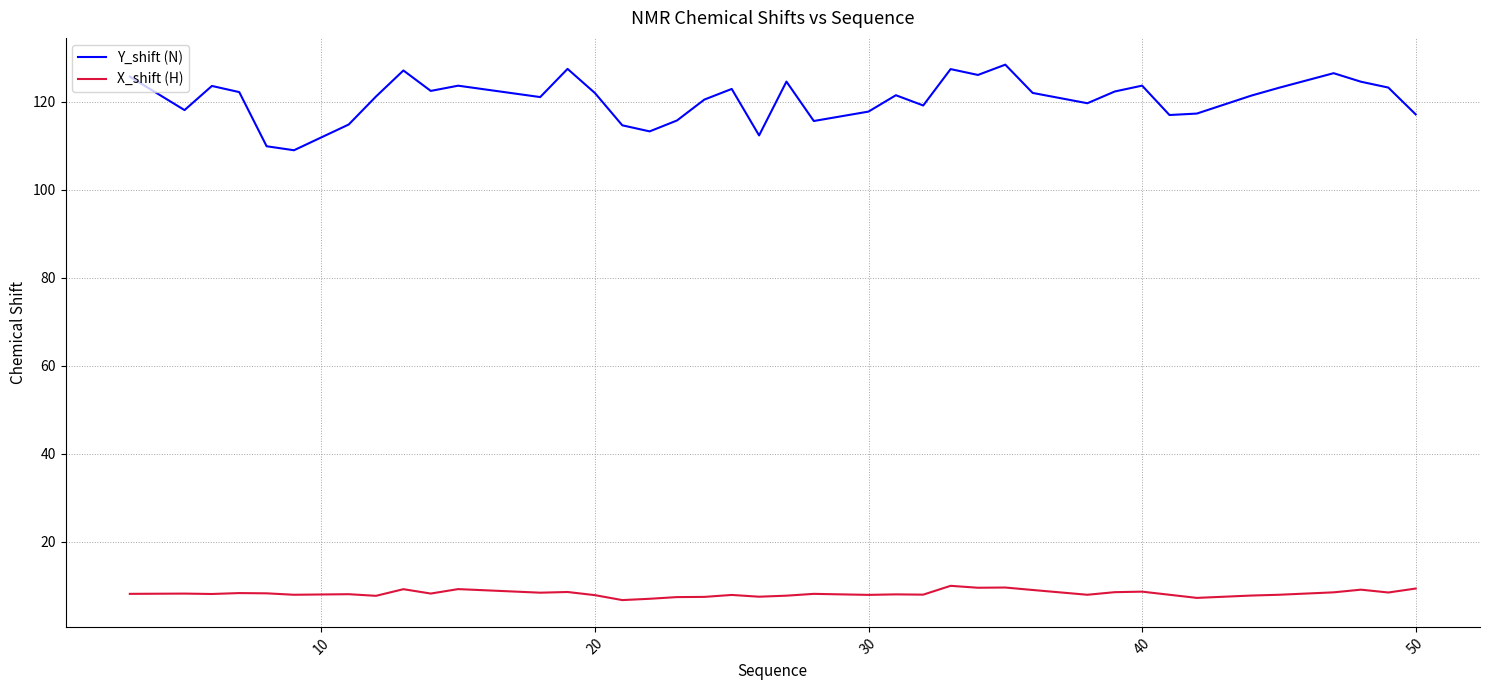

What is the minimum value for X_shift (H)?

6.7